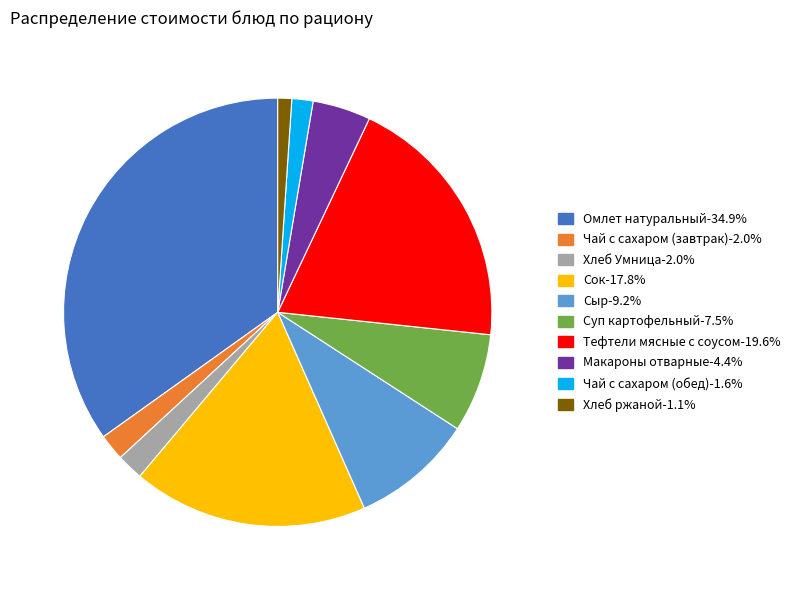

How many segments does this pie chart have?

10